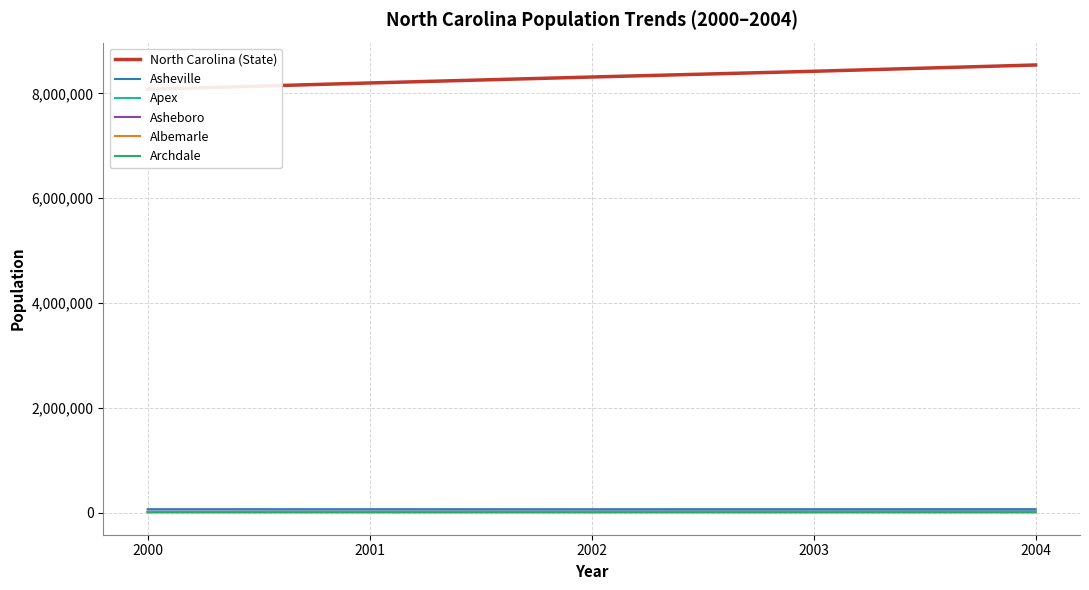

How many lines are shown in the chart?

6